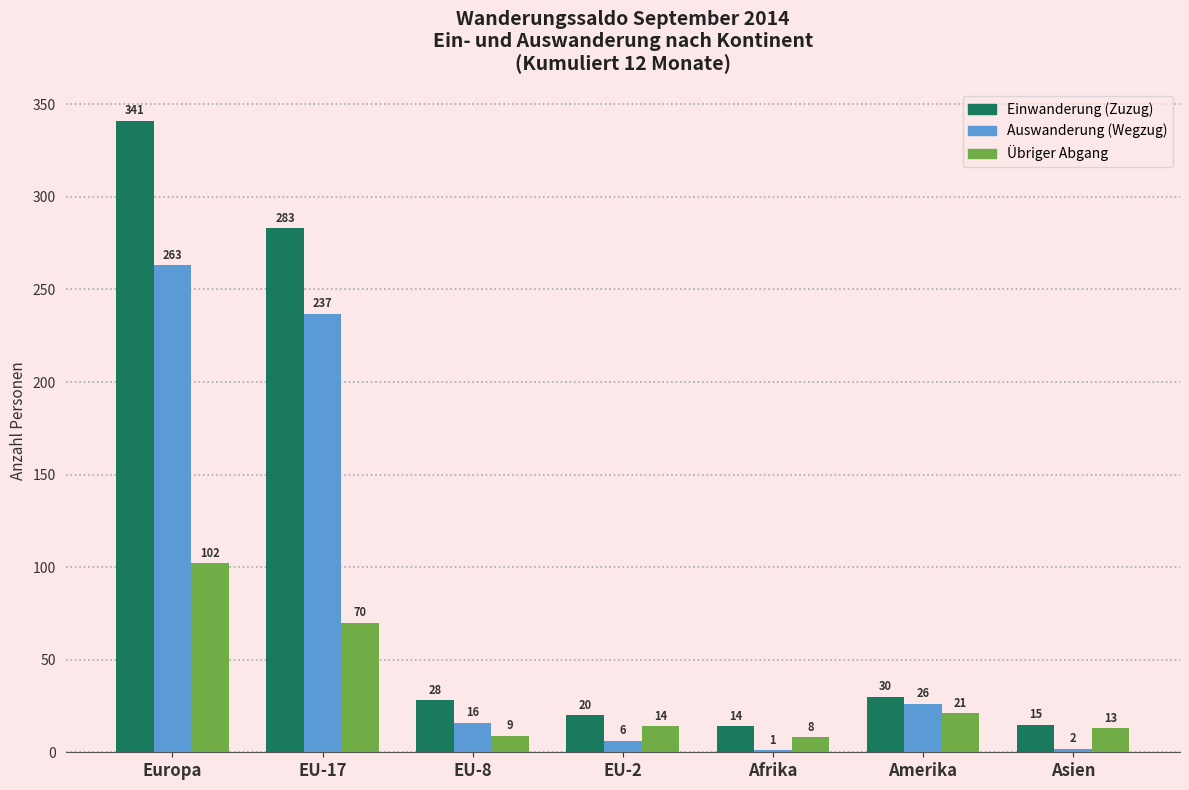

Is the value of Einwanderung (Zuzug) at EU-8 greater than the value of Auswanderung (Wegzug) at Asien?

Yes